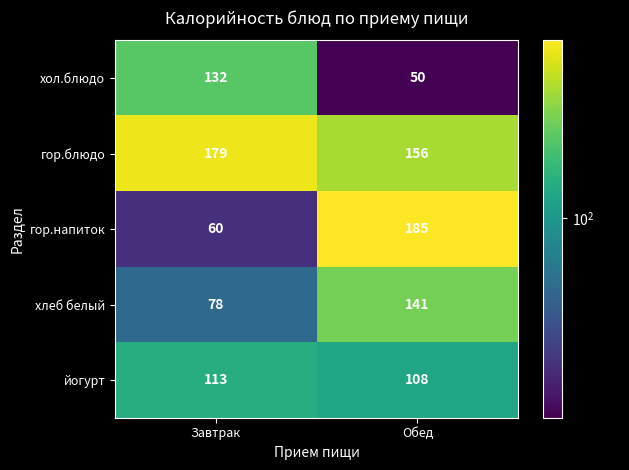

What is the spread (max minus min) of values at Завтрак?

119